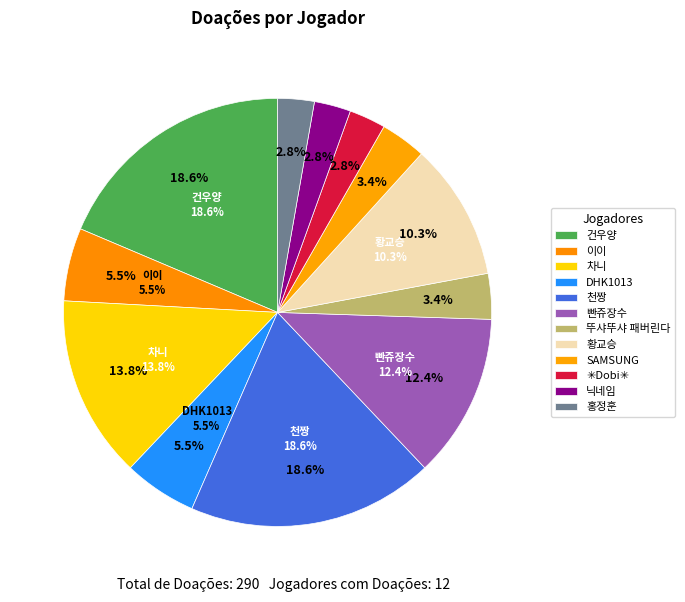

To the nearest percent, what is the difference between the 이이 and 건우양 slice percentages?

13%